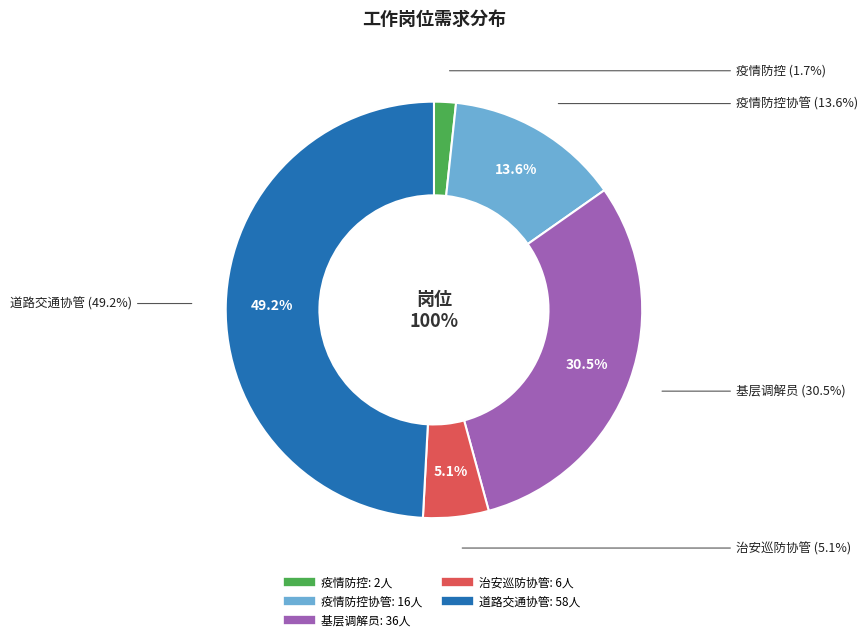

To the nearest percent, what percentage of the pie is 道路交通协管?

49%